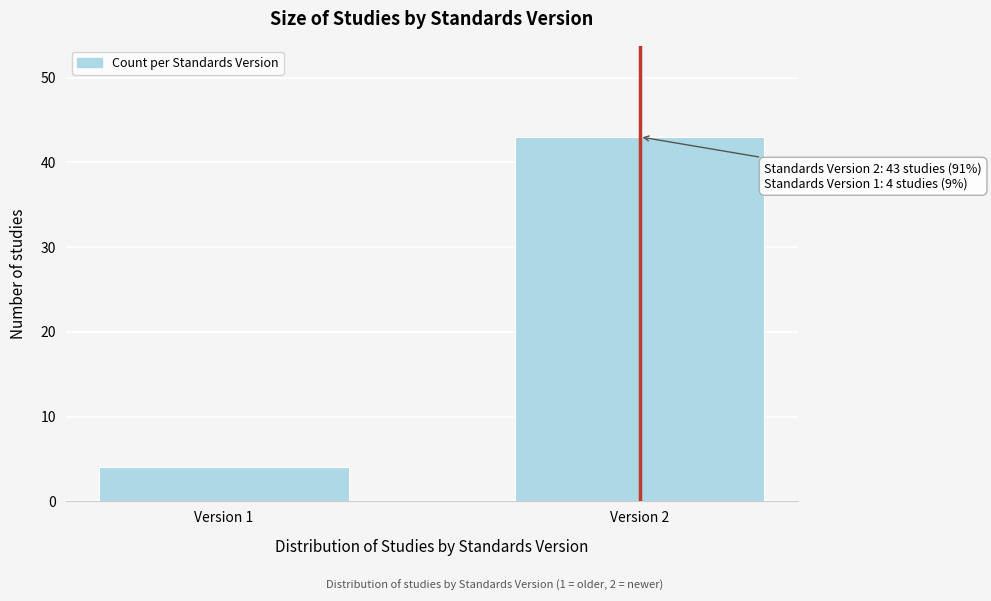

Reading left to right, list all the values displayed in this chart.

4	43